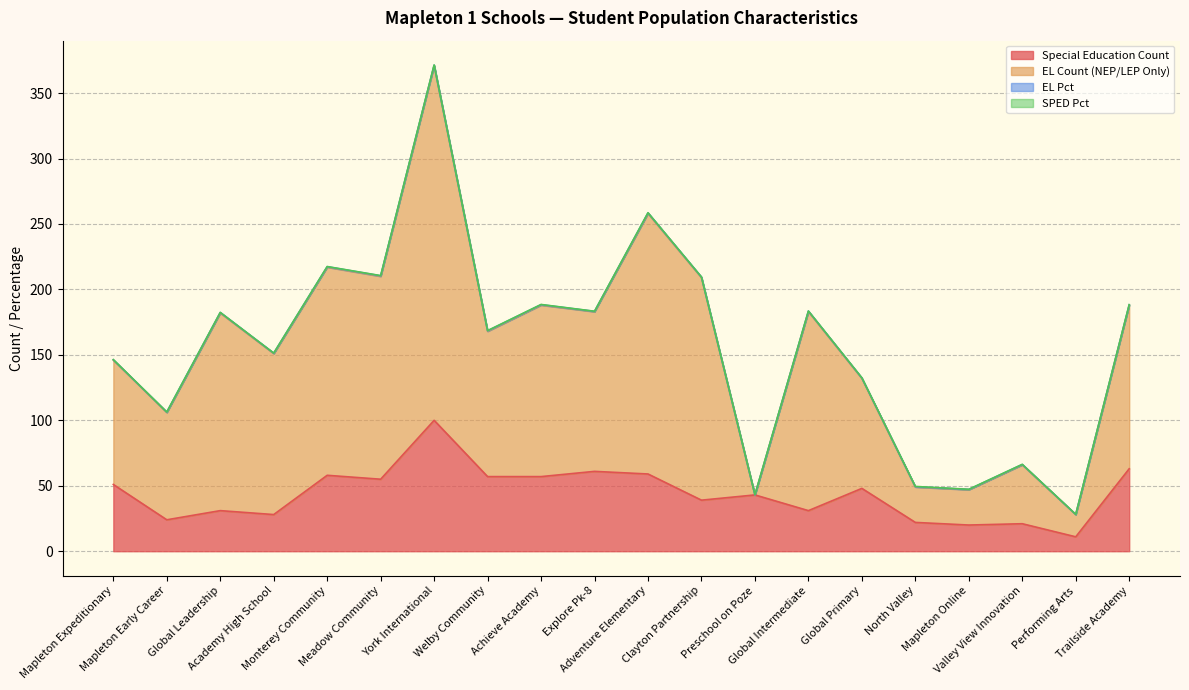

What is the maximum value for Special Education Count?

100.0